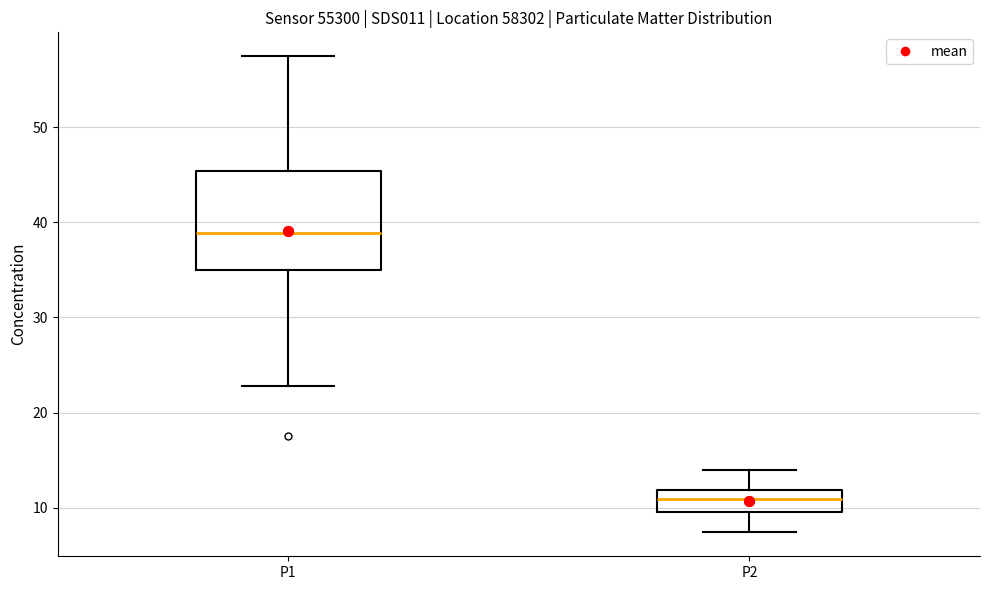

Where does the lower whisker of the box for P1 end on the y-axis? The values are not printed on the chart, so give them approximately, as read against the axis.

23